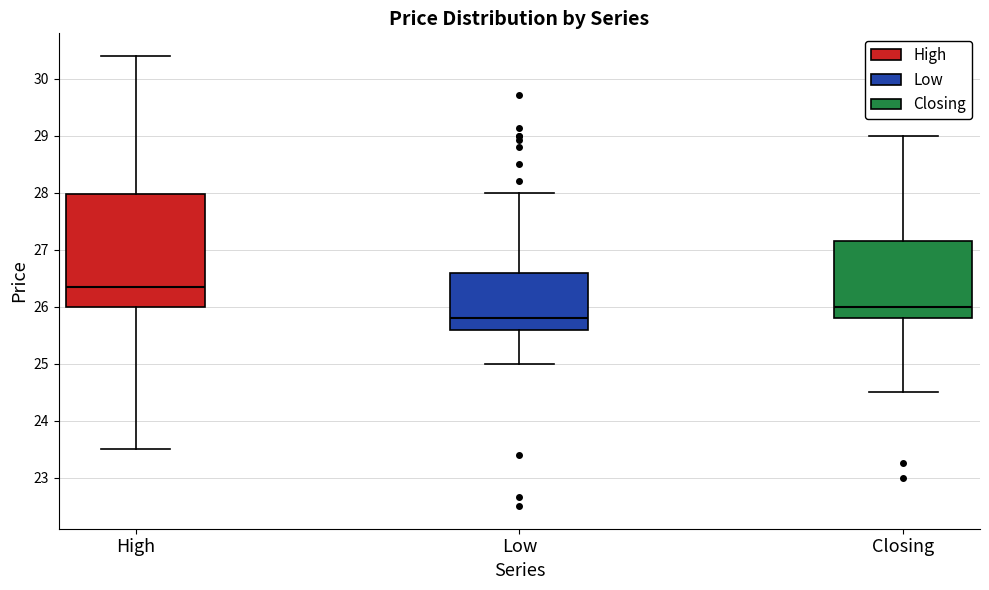

Reading left to right, transcribe this box plot: for each box, give where its median line is, the range the box spans, and where its two whiskers end, as read against the y-axis. The values are not printed on the chart, so give them approximately, as read against the axis.

High: median 26.3, box 26.0 to 28.0, whiskers 23.5 to 30.4
Low: median 25.8, box 25.6 to 26.6, whiskers 25.0 to 28.0
Closing: median 26.0, box 25.8 to 27.1, whiskers 24.5 to 29.0